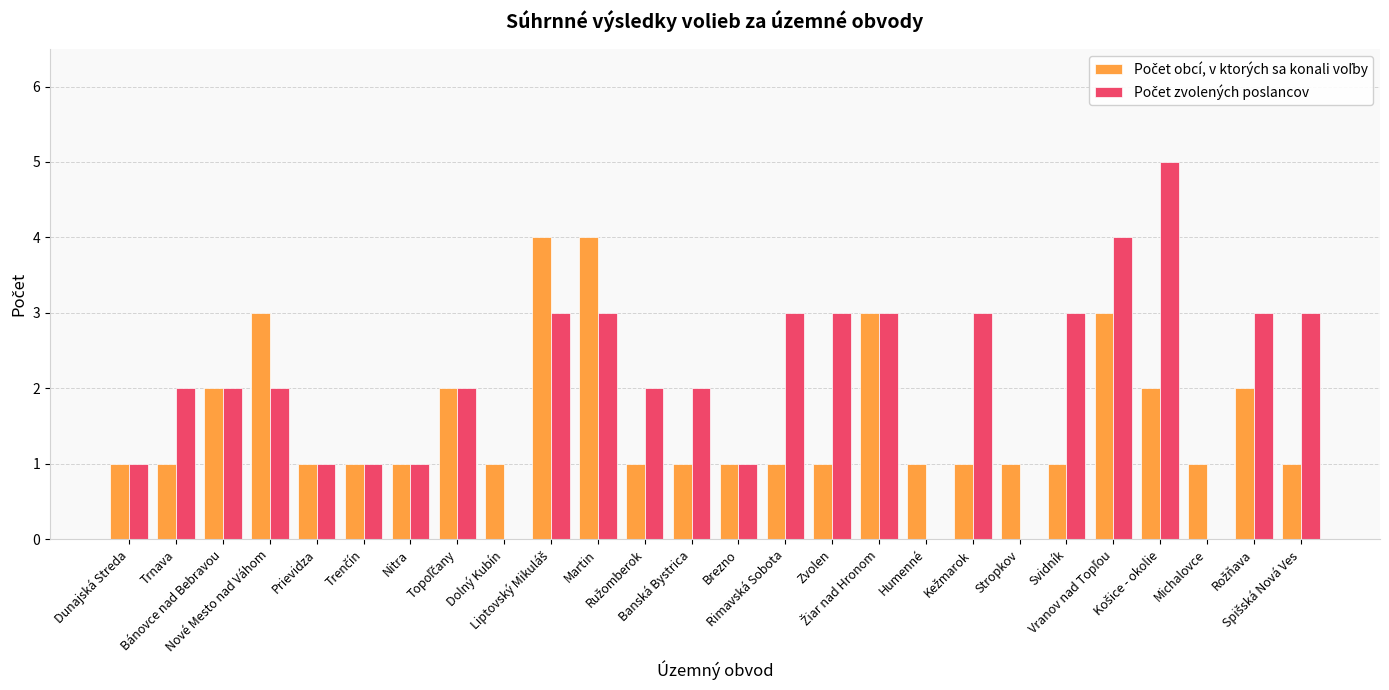

What is the difference between the highest and lowest values at Dolný Kubín?

1